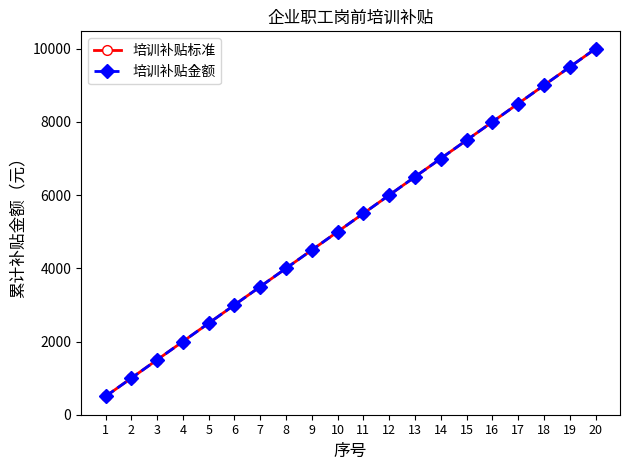

The 培训补贴标准 series shows 1500 at 3. True or false?

True